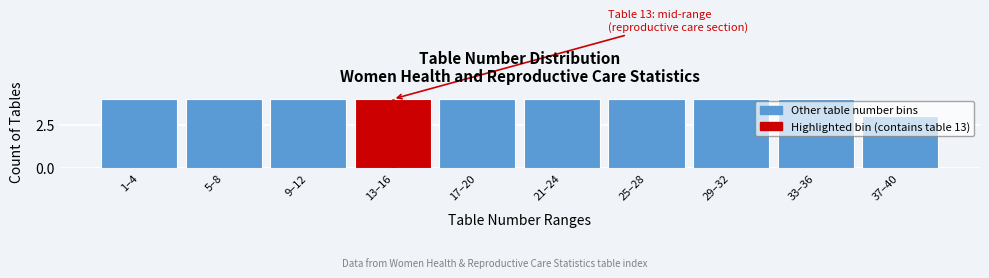

The value at 29–32 is 4. True or false?

True